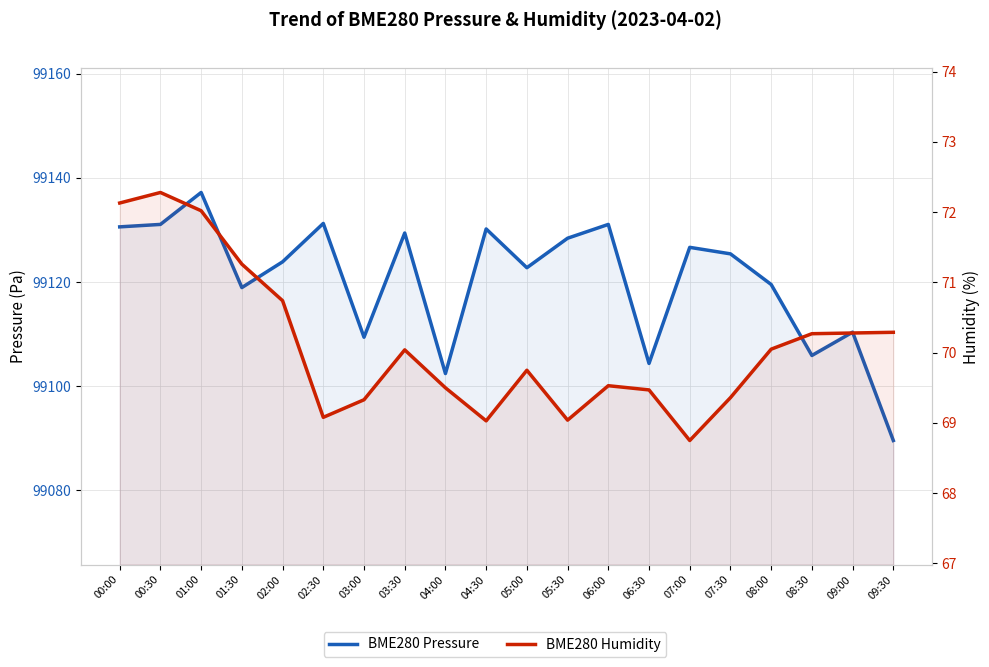

Which series has the largest range (max minus min)?

BME280 Pressure